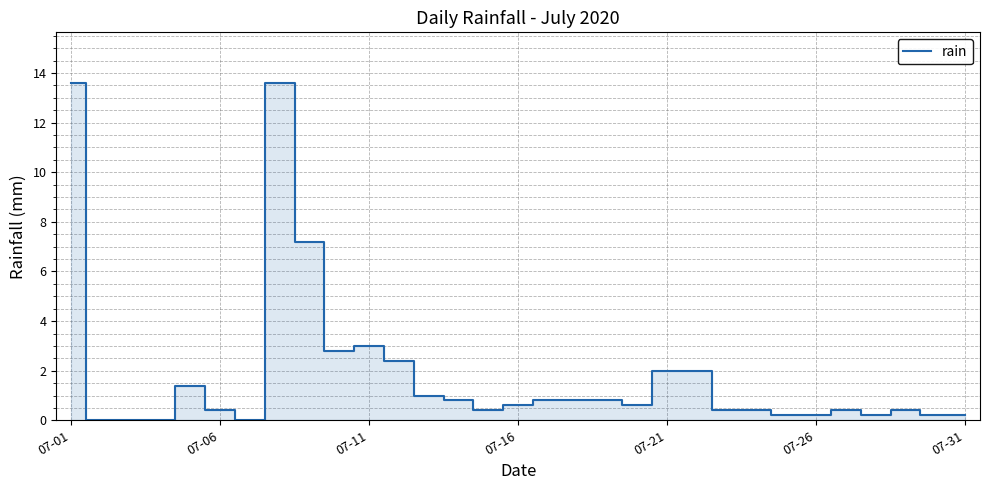

What is the greatest value displayed?

13.6